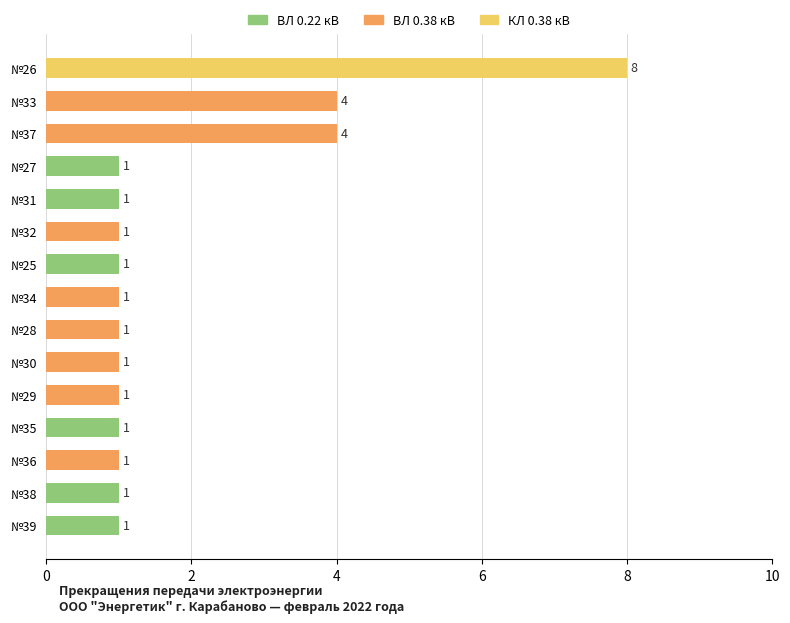

What is the average value of the ВСЕГО series?

2